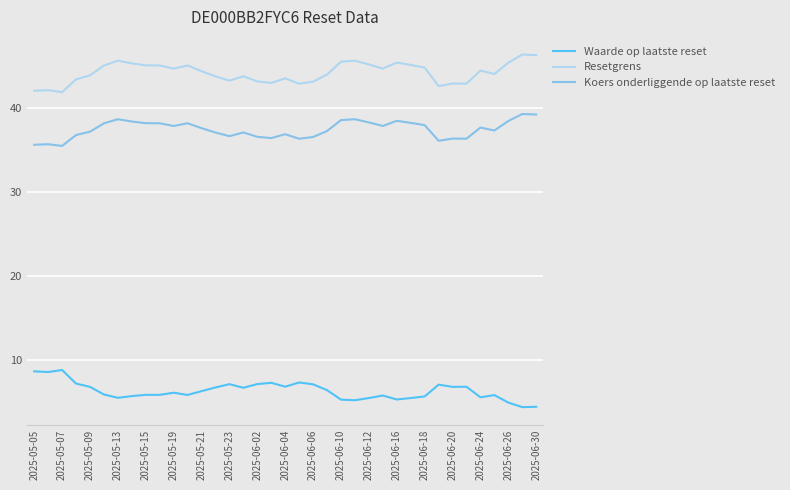

What is the sum of all Koers onderliggende op laatste reset values?

1384.9